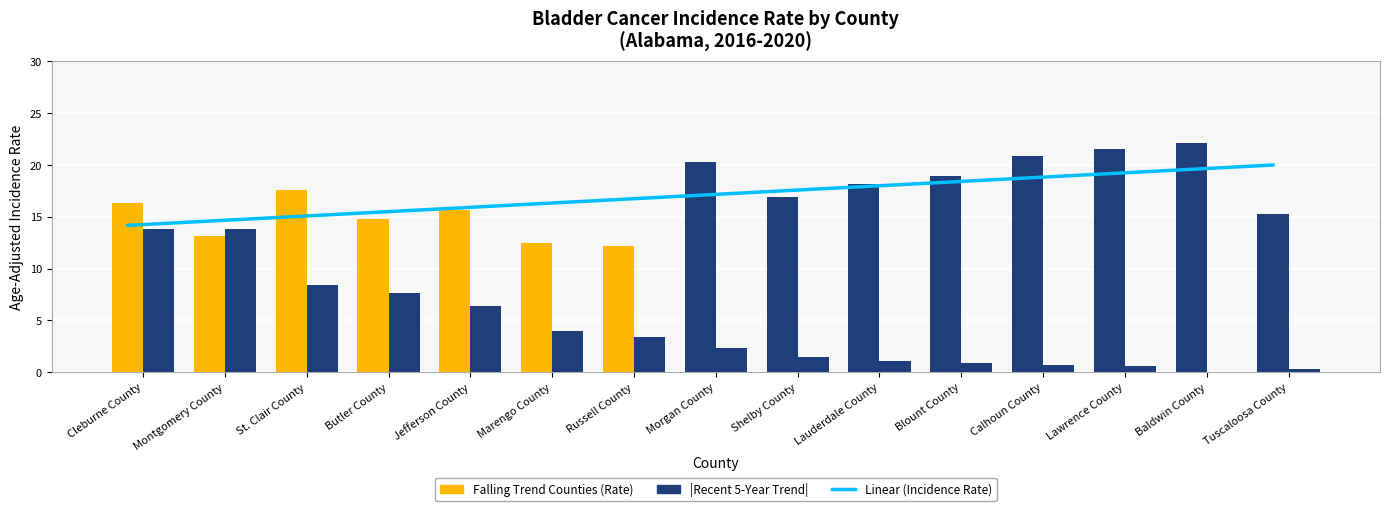

The Linear (Incidence Rate) series shows 18.8 at Calhoun County. True or false?

True